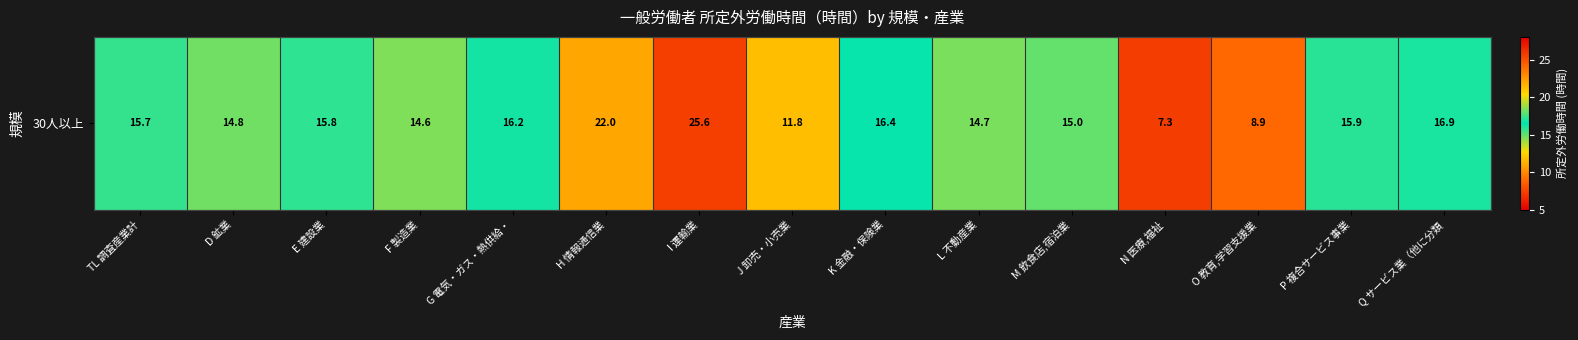

Between M 飲食店,宿泊業 and F 製造業, which is larger?

M 飲食店,宿泊業